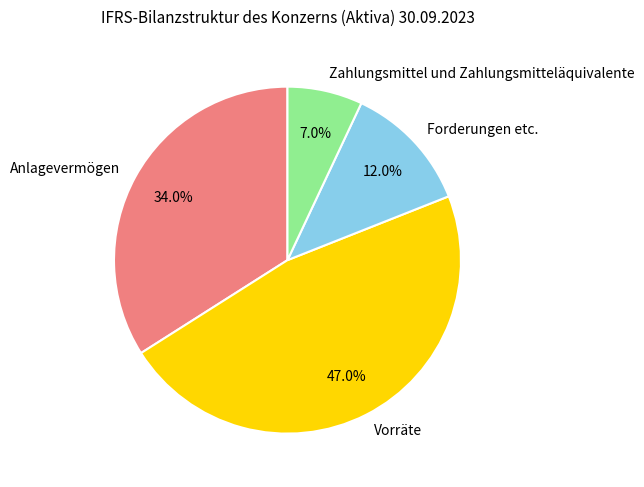

What percentage do Zahlungsmittel und Zahlungsmitteläquivalente and Anlagevermögen together represent?

41.0%